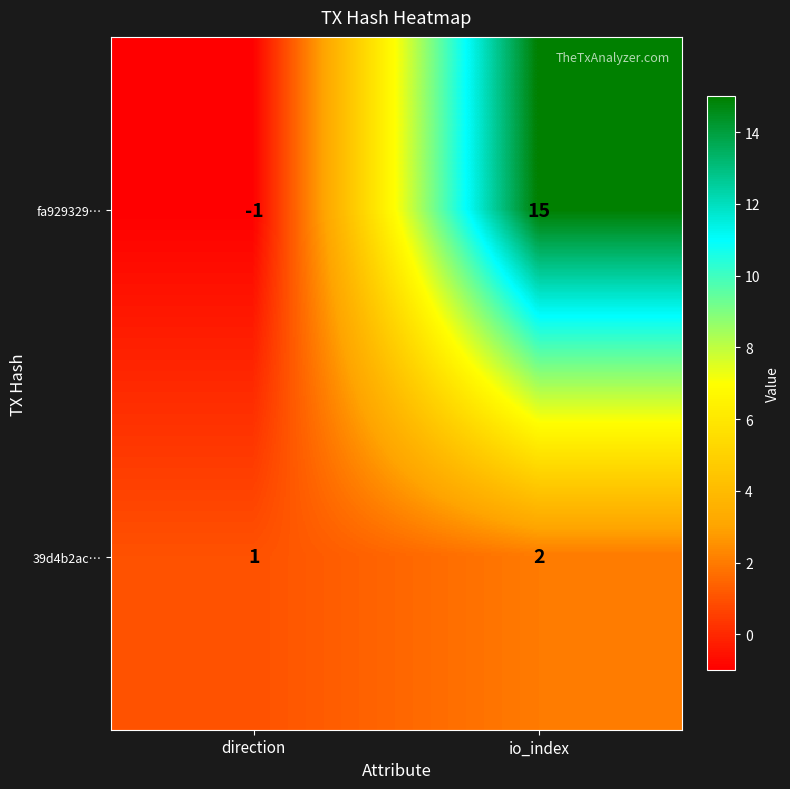

How many categories are shown in the chart?

2